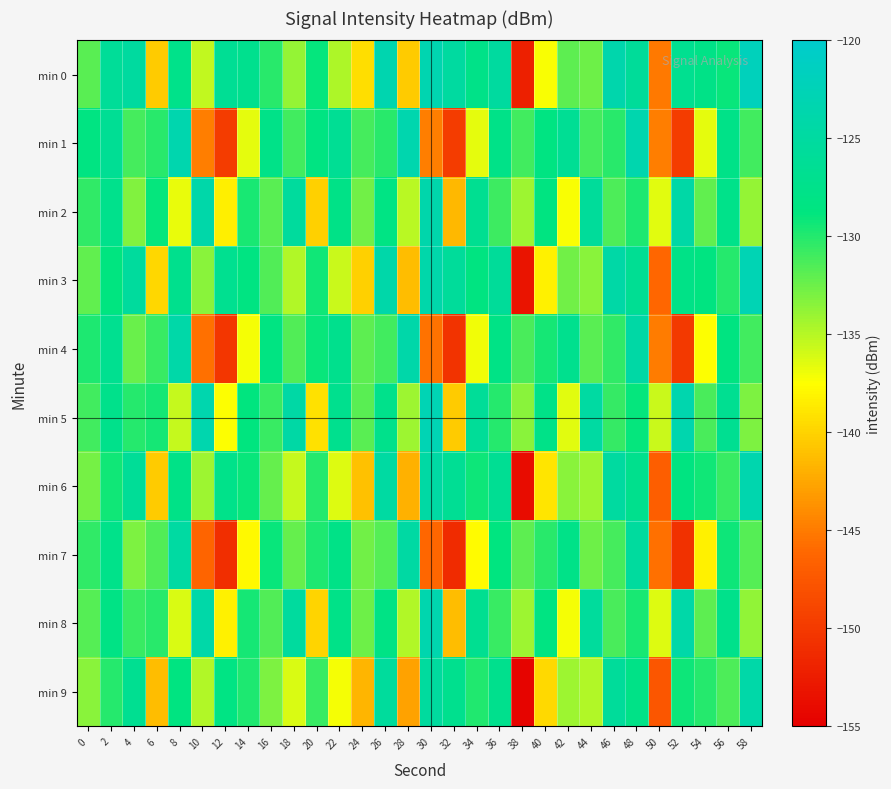

Which category has the highest value across all series?

58